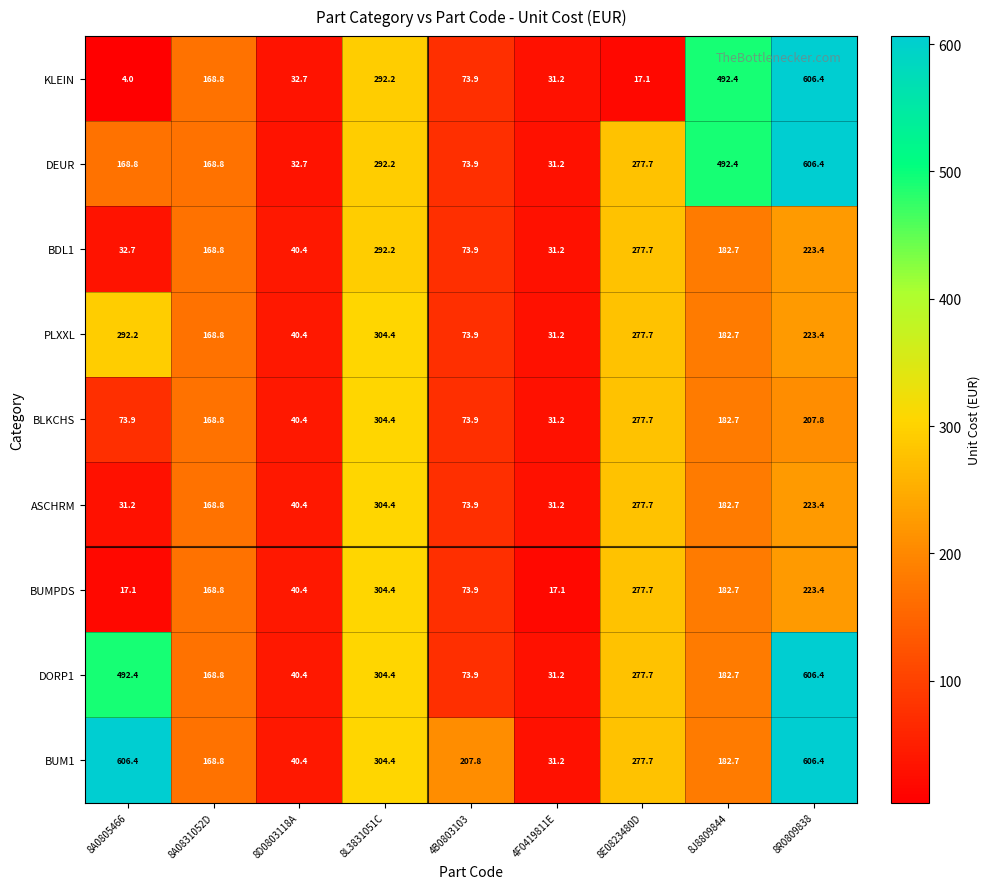

Which series has the widest spread of values?

KLEIN